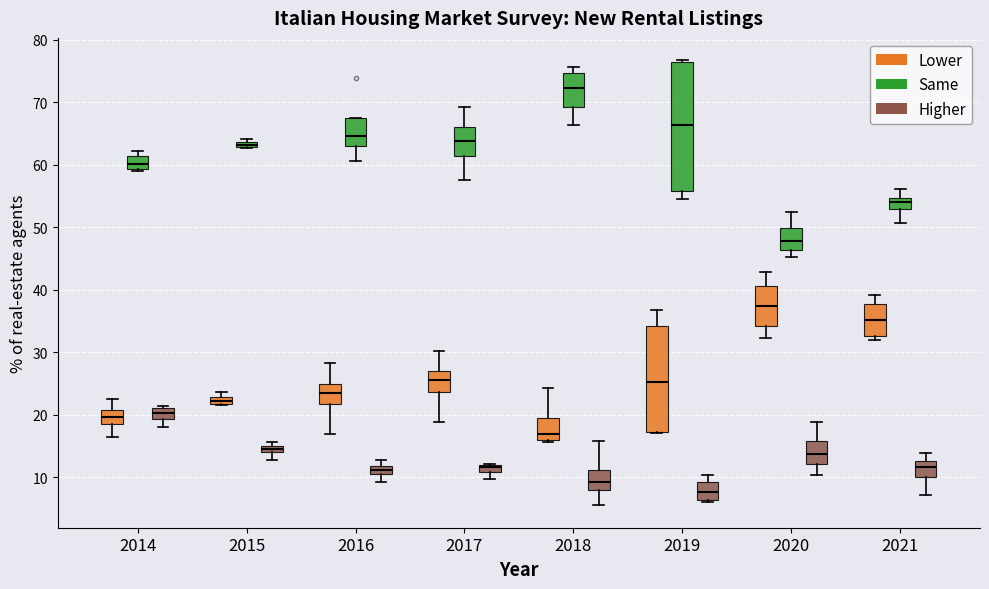

Where is the upper edge of the box for 2021 (Lower) on the y-axis? The values are not printed on the chart, so give them approximately, as read against the axis.

38